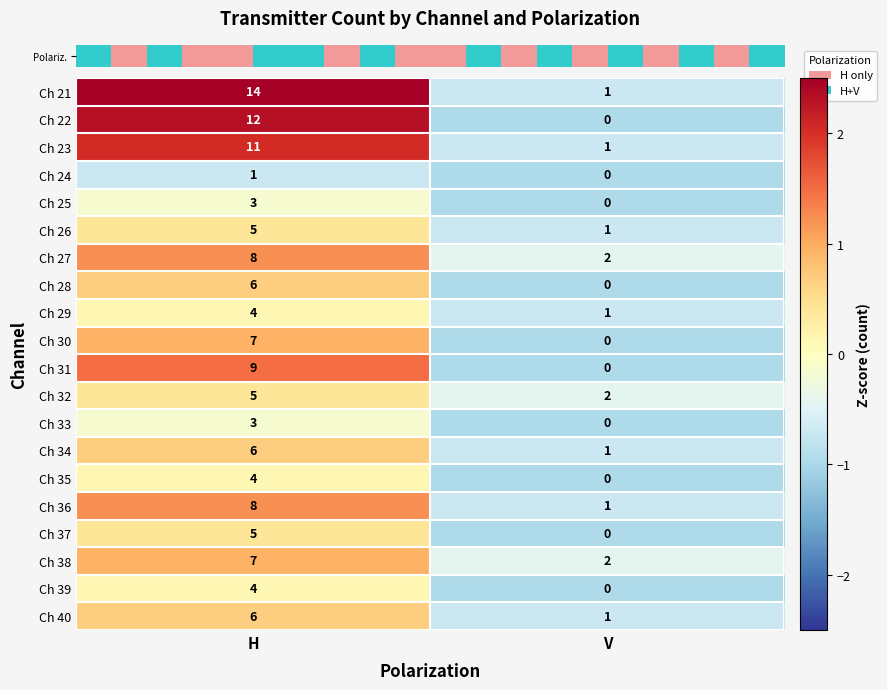

True or false: Ch 34 has a value of 9 at H.

False